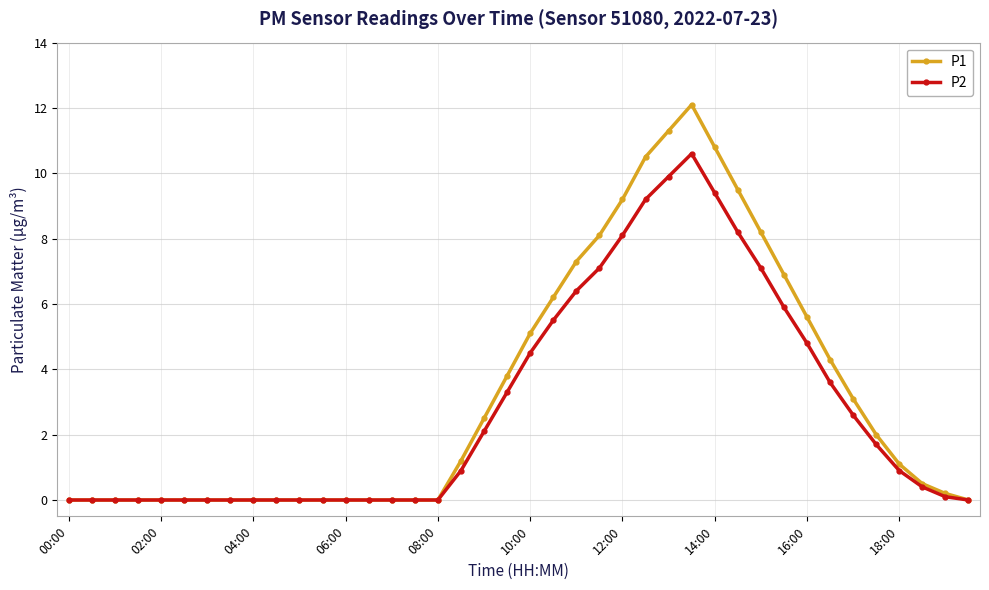

List the series in order of their peak value, highest first.

P1, P2